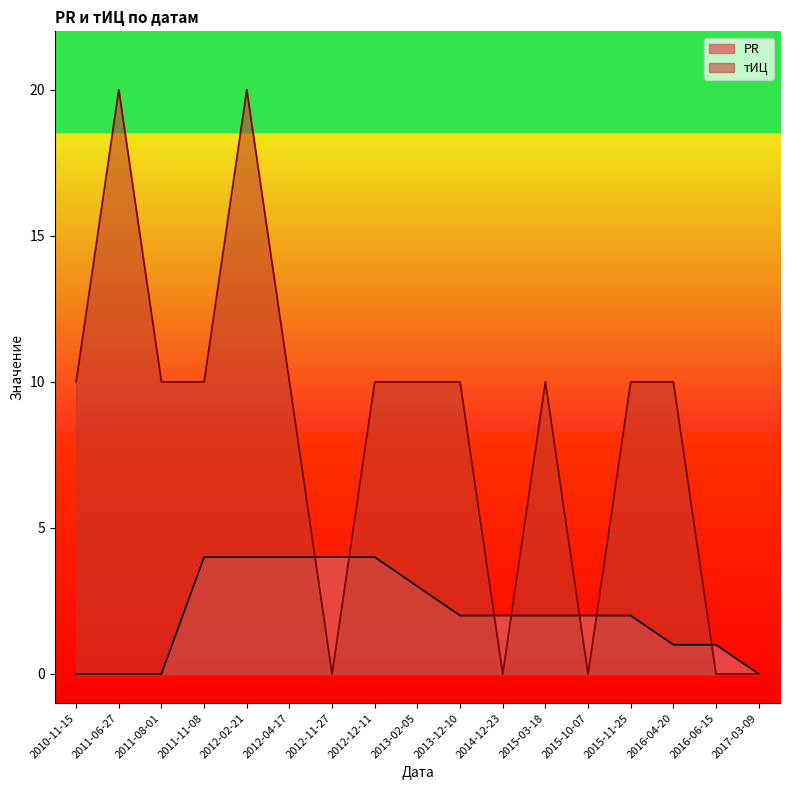

Which series has the largest range (max minus min)?

тИЦ